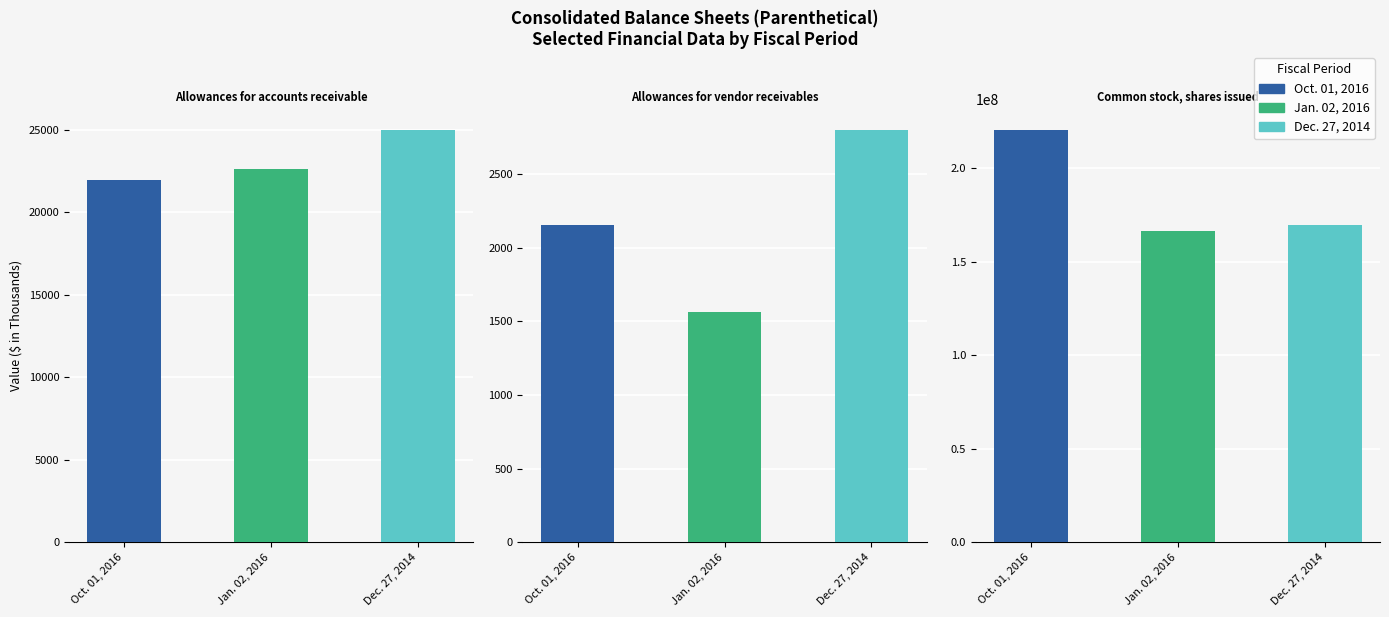

Which label corresponds to the smallest value in the chart?

Allowances for vendor receivables